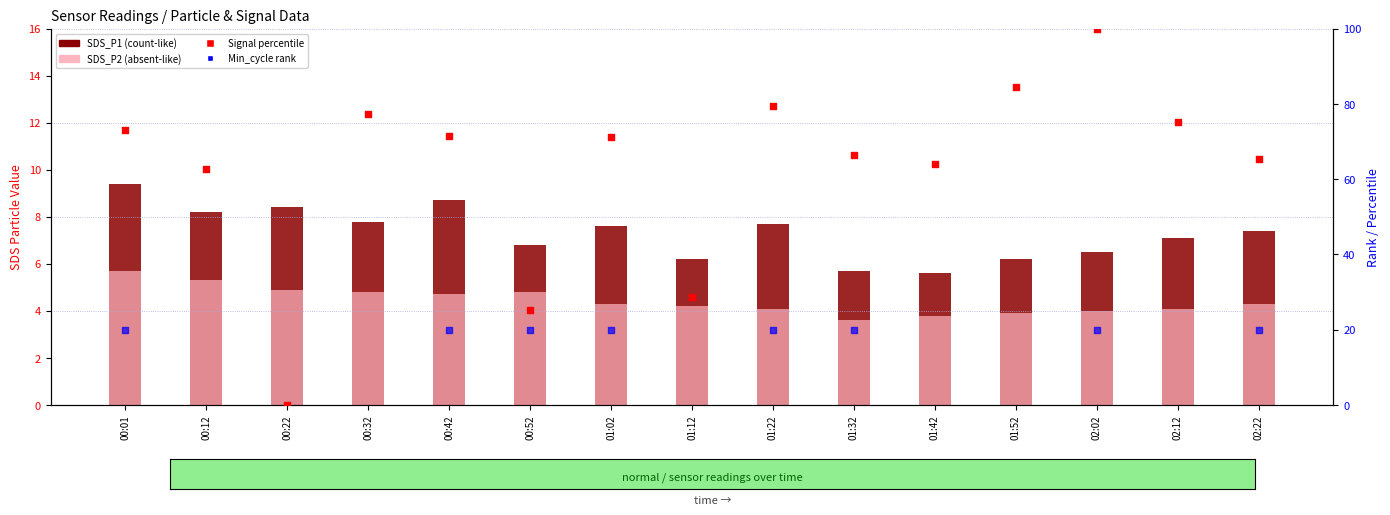

Which series has the largest Y range (max minus min)?

Signal rank (percentile)